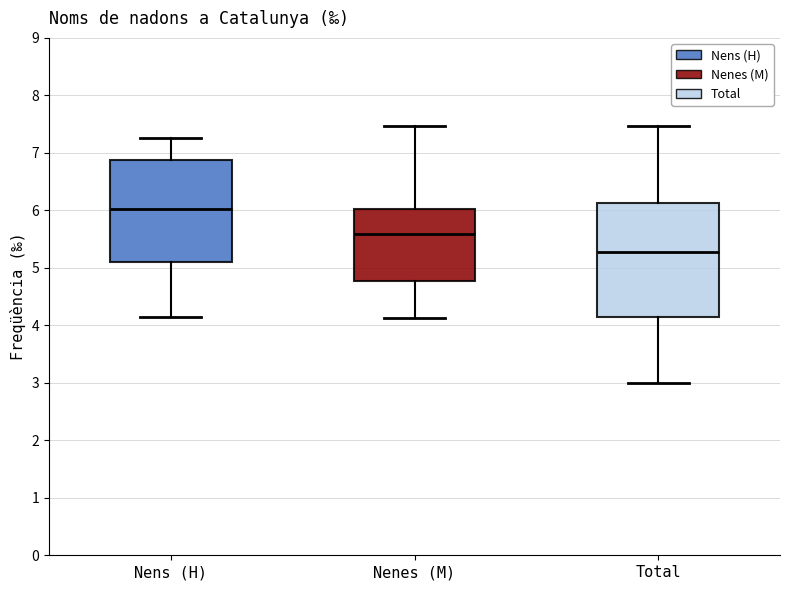

Which box's median line is the lowest?

Total